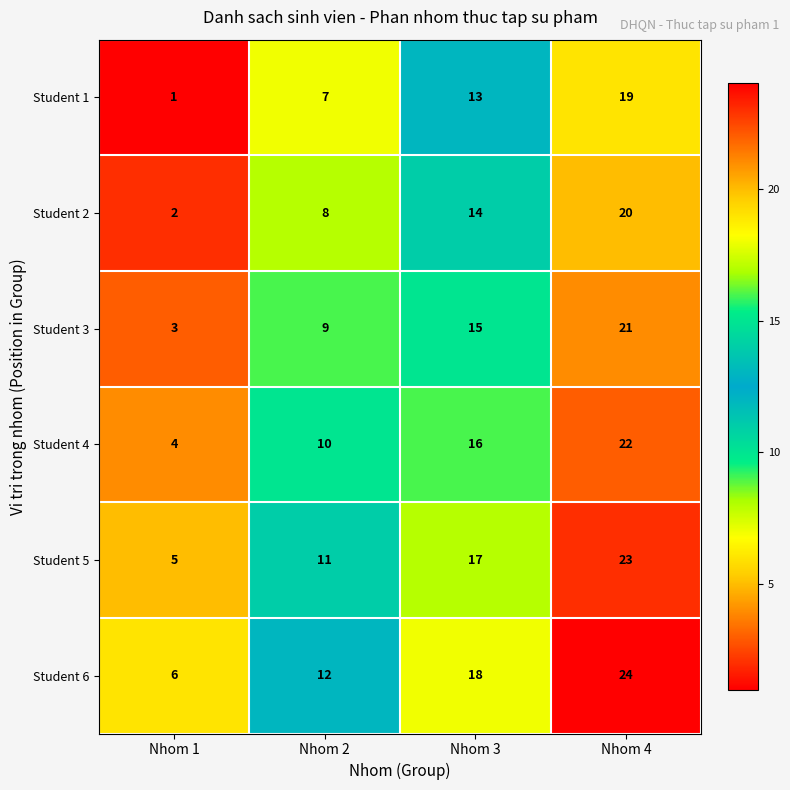

The Student 5 series shows 11 at Nhom 2. True or false?

True